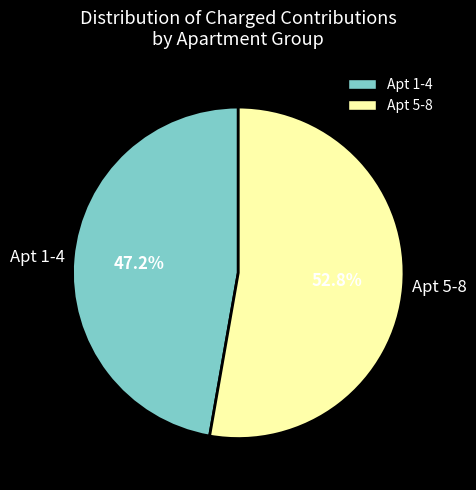

Approximately how many times larger is the value at Apt 5-8 compared to Apt 1-4?

1.1